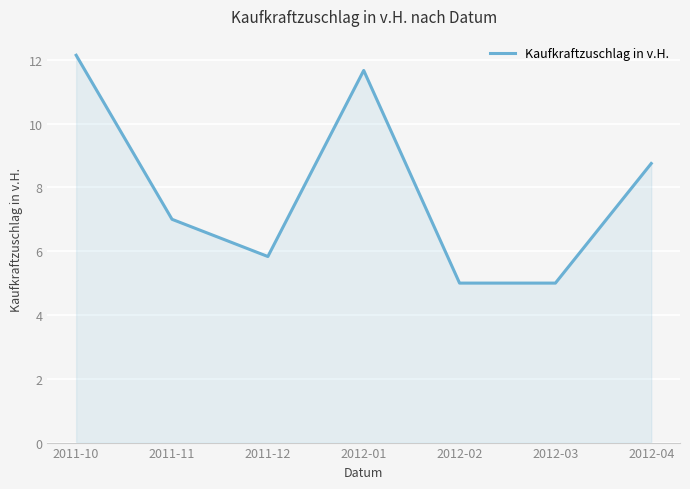

What is the greatest value displayed?

12.1